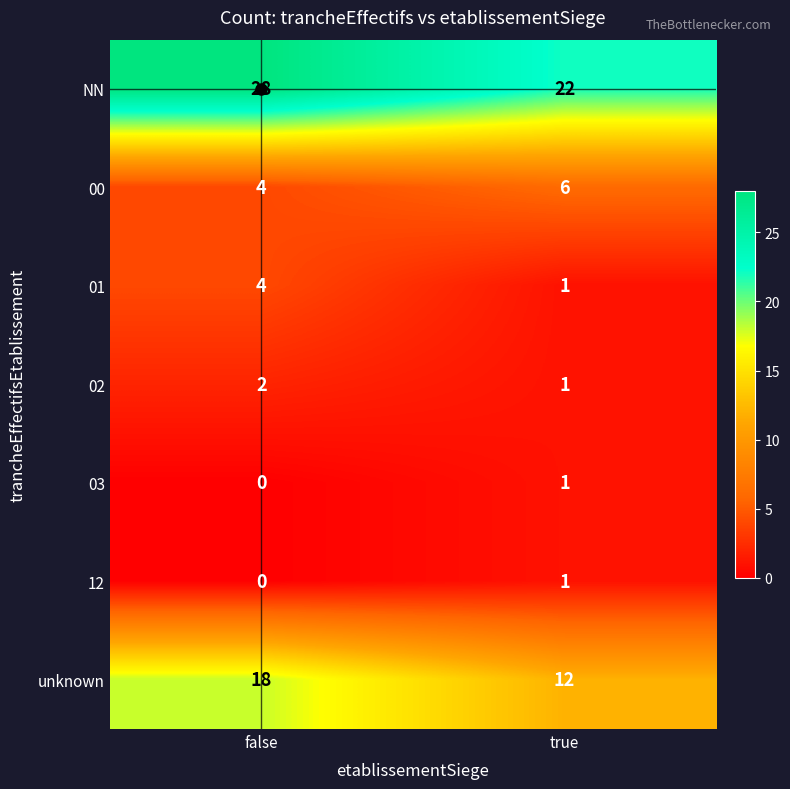

The 03 series shows 0 at false. True or false?

True